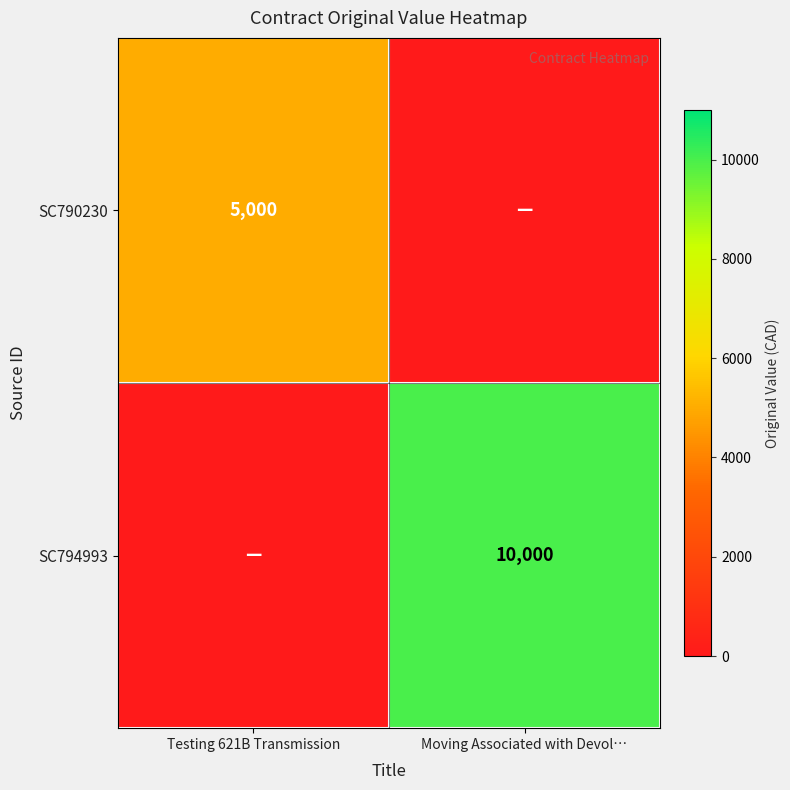

Is it true that SC790230 equals 5000 at Testing 621B Transmission?

True